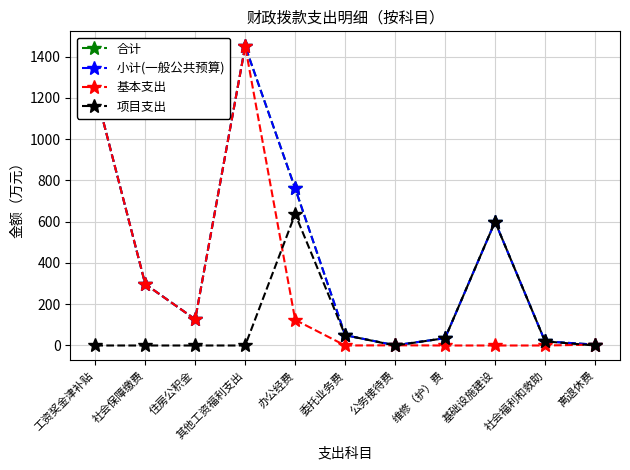

Is this an area chart (filled region under the line)?

No